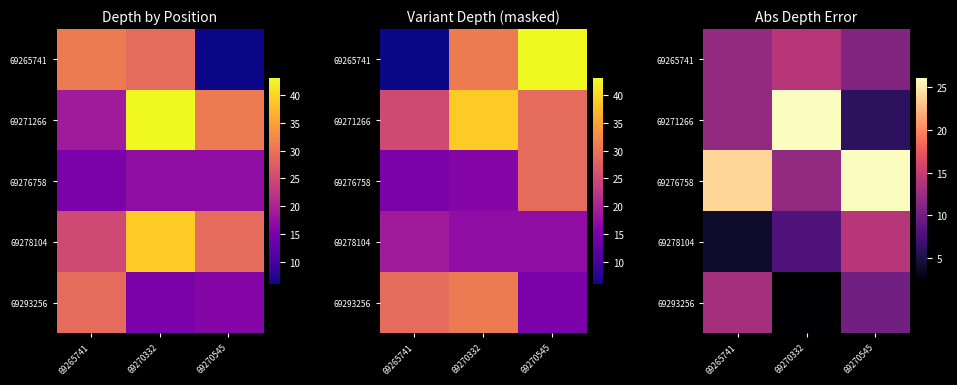

Between 69270332 and 69270545, which series saw the biggest shift?

69271266